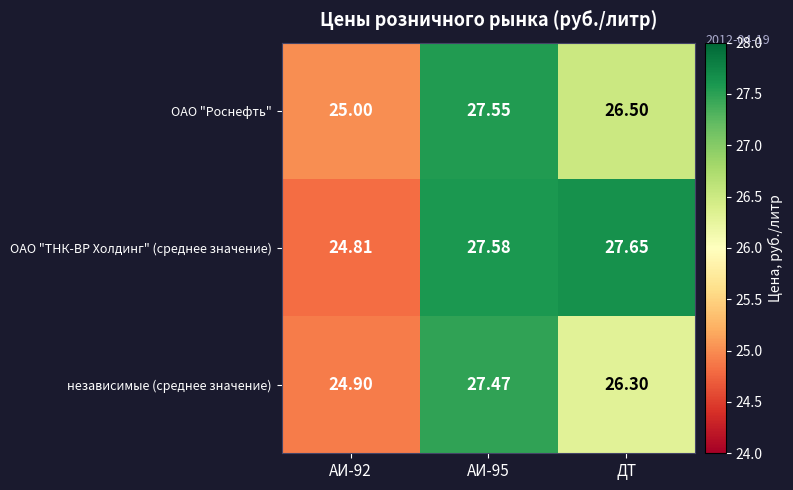

Which series has the largest total across all categories?

ОАО "ТНК-ВР Холдинг" (среднее значение)